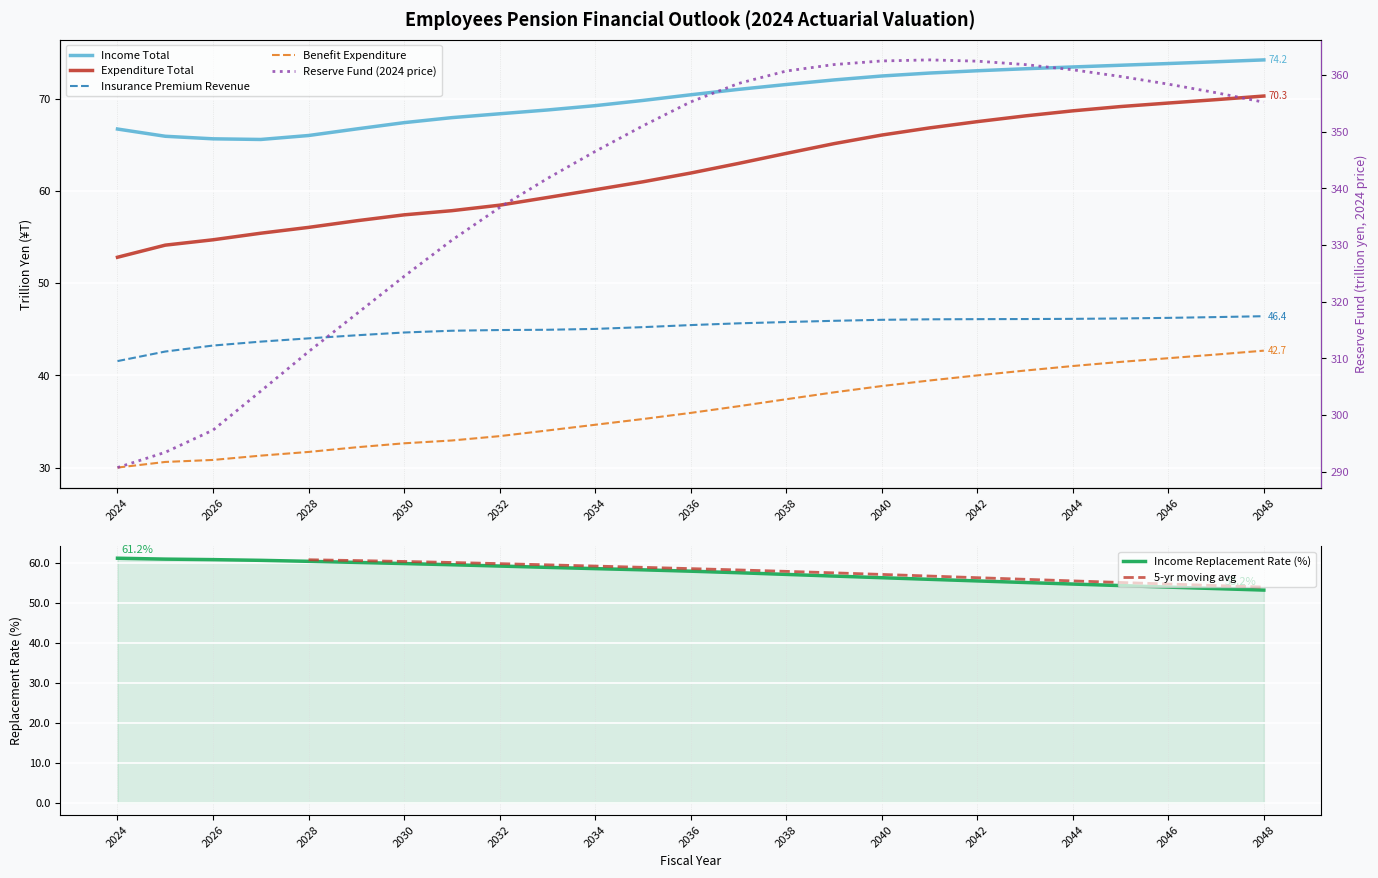

Reading left to right, what are all the values shown in this chart?

Income Total (trillion yen): 2024=66.7	2025=65.9	2026=65.6	2027=65.6	2028=66.0	2029=66.7	2030=67.4	2031=67.9	2032=68.3	2033=68.8	2034=69.2	2035=69.8	2036=70.4	2037=71.0	2038=71.5	2039=72.0	2040=72.4	2041=72.8	2042=73.0	2043=73.2	2044=73.4	2045=73.6	2046=73.8	2047=74.0	2048=74.2
Expenditure Total (trillion yen): 2024=52.8	2025=54.1	2026=54.7	2027=55.4	2028=56.0	2029=56.8	2030=57.4	2031=57.9	2032=58.4	2033=59.3	2034=60.1	2035=61.0	2036=61.9	2037=63.0	2038=64.1	2039=65.1	2040=66.0	2041=66.8	2042=67.5	2043=68.1	2044=68.7	2045=69.1	2046=69.5	2047=69.9	2048=70.3
Insurance Premium Revenue (trillion yen): 2024=41.6	2025=42.6	2026=43.2	2027=43.7	2028=44.0	2029=44.3	2030=44.6	2031=44.8	2032=44.9	2033=44.9	2034=45.0	2035=45.2	2036=45.5	2037=45.6	2038=45.8	2039=45.9	2040=46.0	2041=46.1	2042=46.1	2043=46.1	2044=46.1	2045=46.2	2046=46.2	2047=46.3	2048=46.4
Benefit Expenditure (trillion yen): 2024=30.0	2025=30.6	2026=30.8	2027=31.3	2028=31.7	2029=32.2	2030=32.6	2031=32.9	2032=33.4	2033=34.0	2034=34.7	2035=35.3	2036=35.9	2037=36.7	2038=37.4	2039=38.2	2040=38.8	2041=39.4	2042=40.0	2043=40.5	2044=41.0	2045=41.5	2046=41.9	2047=42.3	2048=42.7
Reserve Fund (trillion yen, 2024 price): 2024=290.7	2025=293.4	2026=297.3	2027=304.2	2028=311.2	2029=317.8	2030=324.5	2031=330.8	2032=336.6	2033=341.7	2034=346.5	2035=351.0	2036=355.2	2037=358.5	2038=360.7	2039=361.8	2040=362.5	2041=362.6	2042=362.4	2043=361.8	2044=360.9	2045=359.7	2046=358.4	2047=356.9	2048=355.2
Income Replacement Rate (%): 2024=61.2	2025=61.0	2026=60.8	2027=60.7	2028=60.4	2029=60.1	2030=59.9	2031=59.6	2032=59.2	2033=58.9	2034=58.6	2035=58.3	2036=57.9	2037=57.6	2038=57.1	2039=56.7	2040=56.3	2041=55.9	2042=55.5	2043=55.1	2044=54.7	2045=54.3	2046=54.0	2047=53.6	2048=53.2